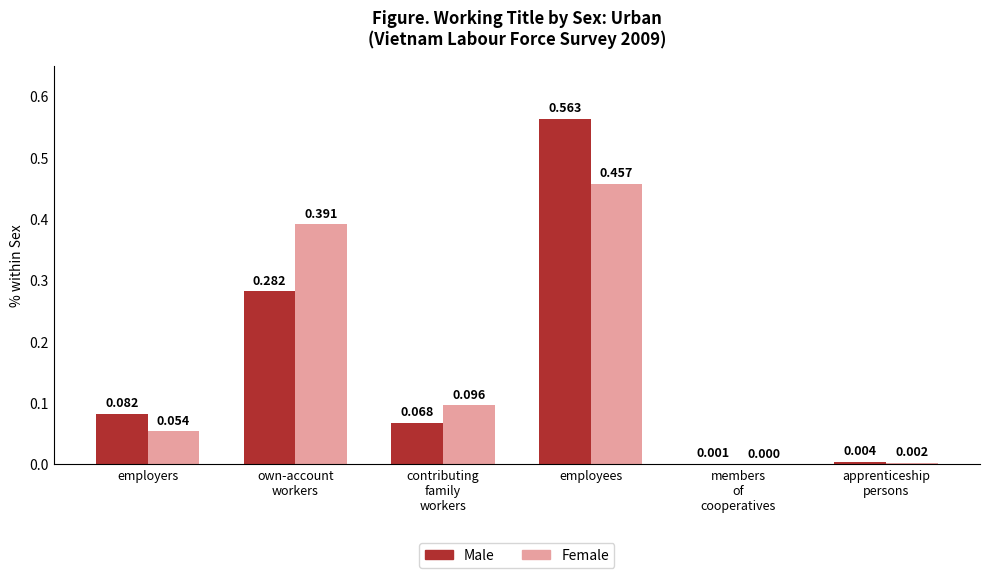

What is the sum of all Male values?

1.0